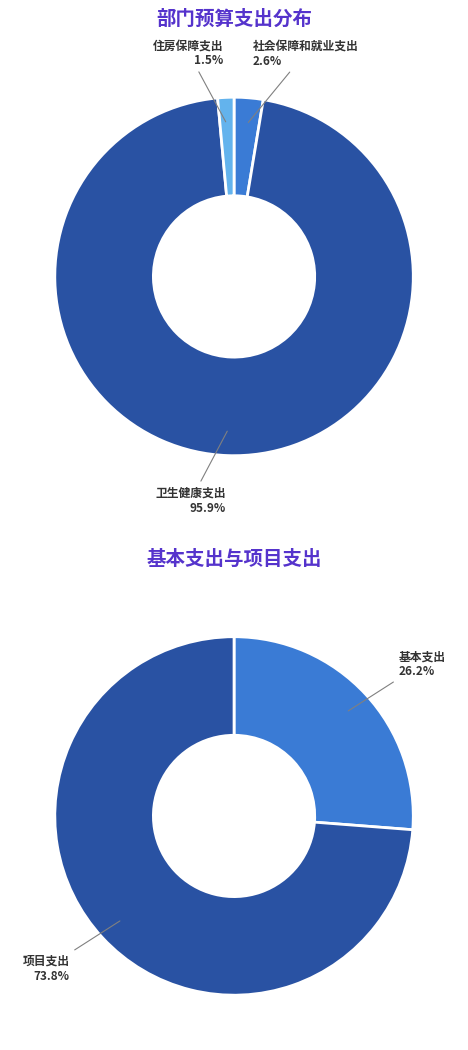

Between 卫生健康支出 and 社会保障和就业支出, which is larger?

卫生健康支出